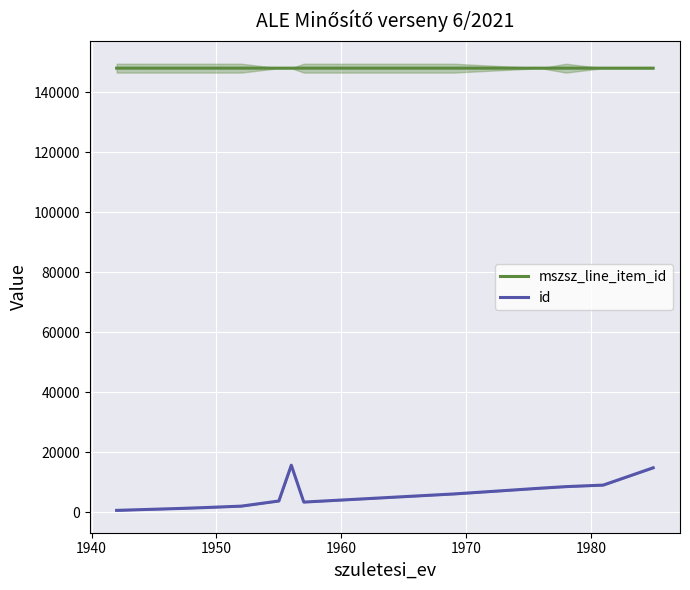

True or false: mszsz_line_item_id and id cross at least once.

False